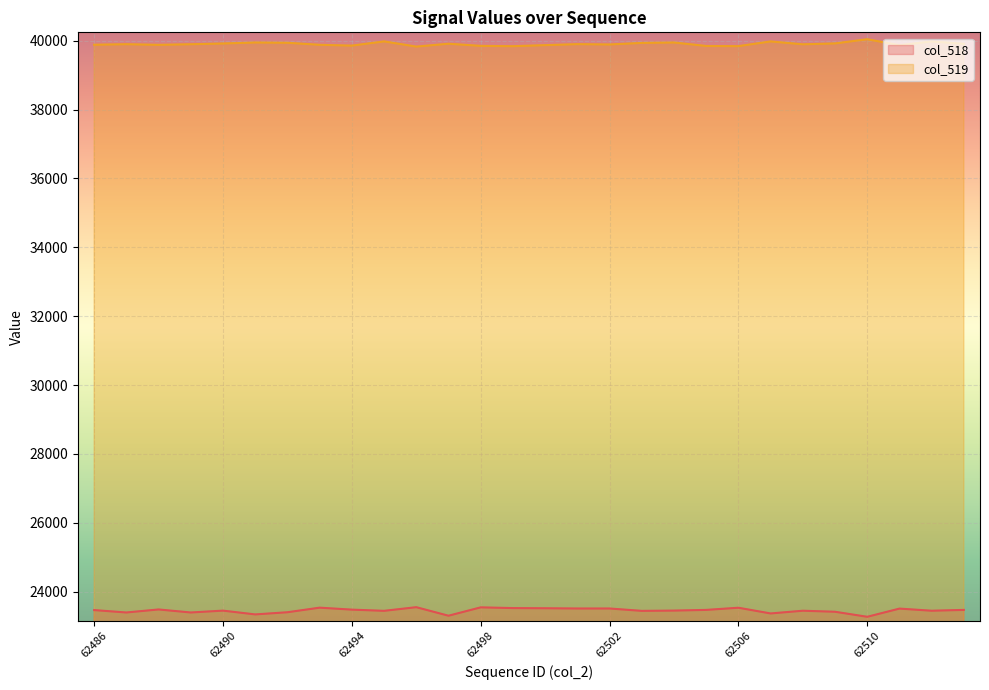

What is the difference between the maximum and minimum values in the col_519 series?

214